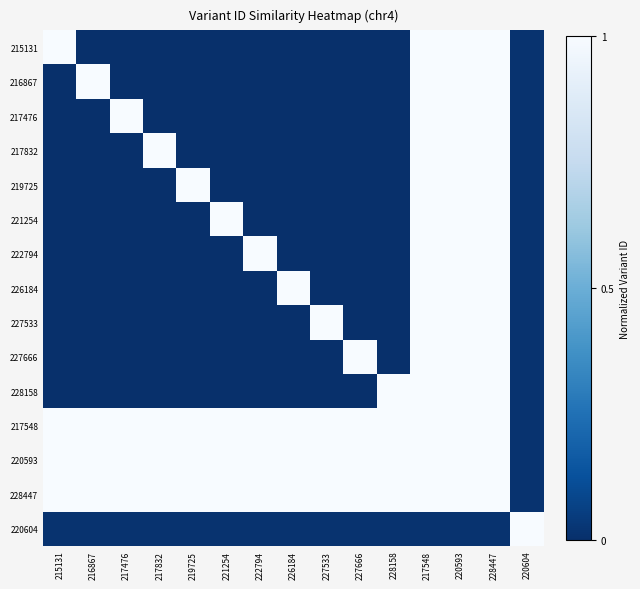

Reading left to right, what are all the values shown in this chart?

215131: 215131=1.0	216867=0.0	217476=0.0	217832=0.0	219725=0.0	221254=0.0	222794=0.0	226184=0.0	227533=0.0	227666=0.0	228158=0.0	217548=1.0	220593=1.0	228447=1.0	220604=0.0
216867: 215131=0.0	216867=1.0	217476=0.0	217832=0.0	219725=0.0	221254=0.0	222794=0.0	226184=0.0	227533=0.0	227666=0.0	228158=0.0	217548=1.0	220593=1.0	228447=1.0	220604=0.0
217476: 215131=0.0	216867=0.0	217476=1.0	217832=0.0	219725=0.0	221254=0.0	222794=0.0	226184=0.0	227533=0.0	227666=0.0	228158=0.0	217548=1.0	220593=1.0	228447=1.0	220604=0.0
217832: 215131=0.0	216867=0.0	217476=0.0	217832=1.0	219725=0.0	221254=0.0	222794=0.0	226184=0.0	227533=0.0	227666=0.0	228158=0.0	217548=1.0	220593=1.0	228447=1.0	220604=0.0
219725: 215131=0.0	216867=0.0	217476=0.0	217832=0.0	219725=1.0	221254=0.0	222794=0.0	226184=0.0	227533=0.0	227666=0.0	228158=0.0	217548=1.0	220593=1.0	228447=1.0	220604=0.0
221254: 215131=0.0	216867=0.0	217476=0.0	217832=0.0	219725=0.0	221254=1.0	222794=0.0	226184=0.0	227533=0.0	227666=0.0	228158=0.0	217548=1.0	220593=1.0	228447=1.0	220604=0.0
222794: 215131=0.0	216867=0.0	217476=0.0	217832=0.0	219725=0.0	221254=0.0	222794=1.0	226184=0.0	227533=0.0	227666=0.0	228158=0.0	217548=1.0	220593=1.0	228447=1.0	220604=0.0
226184: 215131=0.0	216867=0.0	217476=0.0	217832=0.0	219725=0.0	221254=0.0	222794=0.0	226184=1.0	227533=0.0	227666=0.0	228158=0.0	217548=1.0	220593=1.0	228447=1.0	220604=0.0
227533: 215131=0.0	216867=0.0	217476=0.0	217832=0.0	219725=0.0	221254=0.0	222794=0.0	226184=0.0	227533=1.0	227666=0.0	228158=0.0	217548=1.0	220593=1.0	228447=1.0	220604=0.0
227666: 215131=0.0	216867=0.0	217476=0.0	217832=0.0	219725=0.0	221254=0.0	222794=0.0	226184=0.0	227533=0.0	227666=1.0	228158=0.0	217548=1.0	220593=1.0	228447=1.0	220604=0.0
228158: 215131=0.0	216867=0.0	217476=0.0	217832=0.0	219725=0.0	221254=0.0	222794=0.0	226184=0.0	227533=0.0	227666=0.0	228158=1.0	217548=1.0	220593=1.0	228447=1.0	220604=0.0
217548: 215131=1.0	216867=1.0	217476=1.0	217832=1.0	219725=1.0	221254=1.0	222794=1.0	226184=1.0	227533=1.0	227666=1.0	228158=1.0	217548=1.0	220593=1.0	228447=1.0	220604=0.0
220593: 215131=1.0	216867=1.0	217476=1.0	217832=1.0	219725=1.0	221254=1.0	222794=1.0	226184=1.0	227533=1.0	227666=1.0	228158=1.0	217548=1.0	220593=1.0	228447=1.0	220604=0.0
228447: 215131=1.0	216867=1.0	217476=1.0	217832=1.0	219725=1.0	221254=1.0	222794=1.0	226184=1.0	227533=1.0	227666=1.0	228158=1.0	217548=1.0	220593=1.0	228447=1.0	220604=0.0
220604: 215131=0.0	216867=0.0	217476=0.0	217832=0.0	219725=0.0	221254=0.0	222794=0.0	226184=0.0	227533=0.0	227666=0.0	228158=0.0	217548=0.0	220593=0.0	228447=0.0	220604=1.0